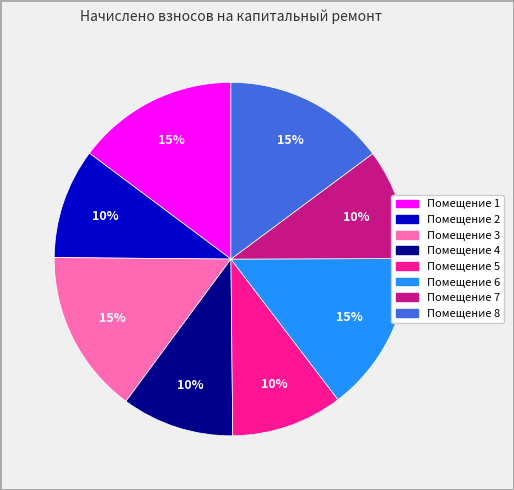

To the nearest percent, what is the difference between the largest and smallest slice percentages?

5%